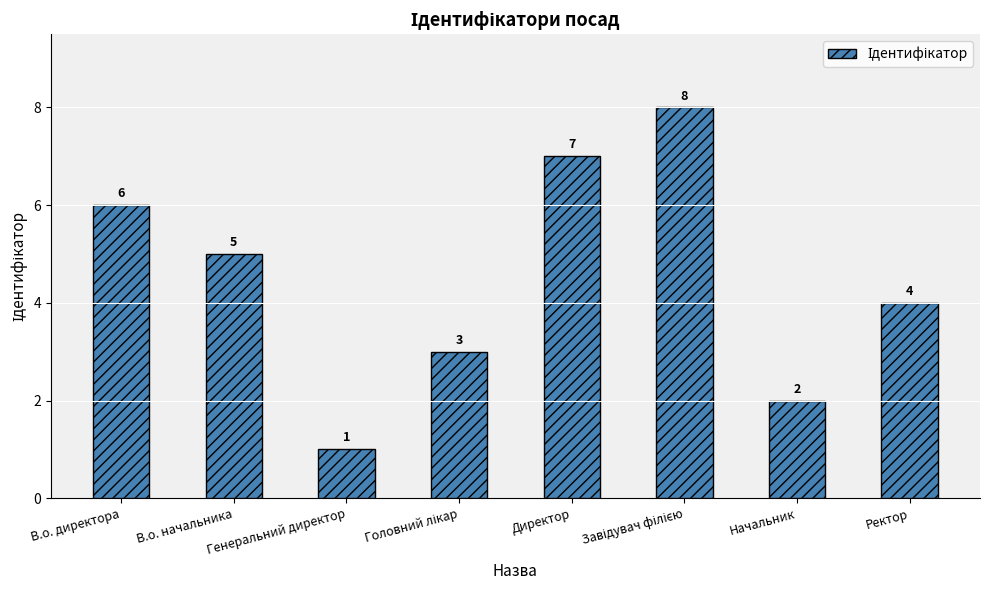

What is the approximate value at В.о. начальника?

5